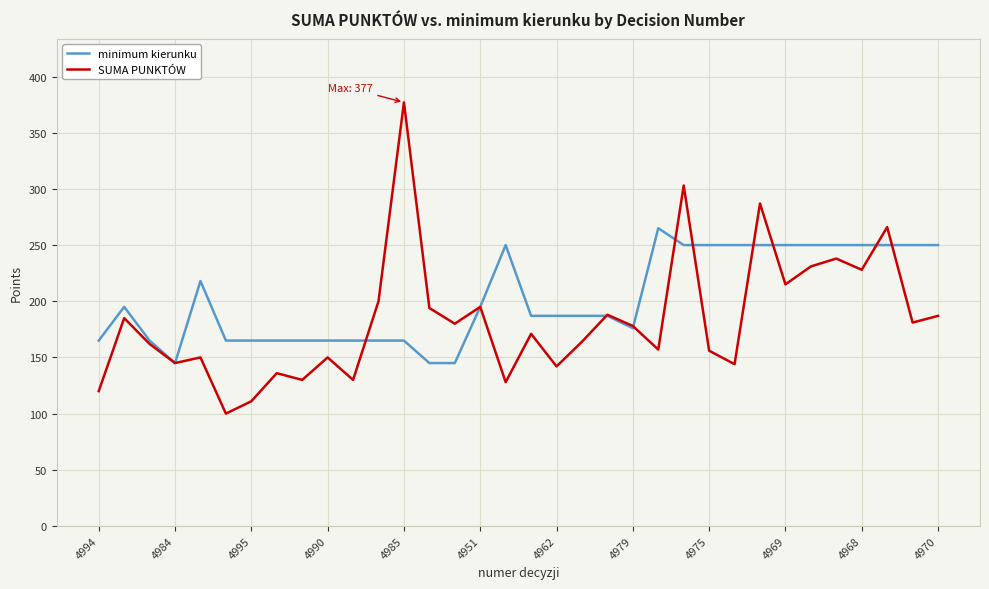

Rank the series by their average value, from lowest to highest.

SUMA PUNKTÓW, minimum kierunku